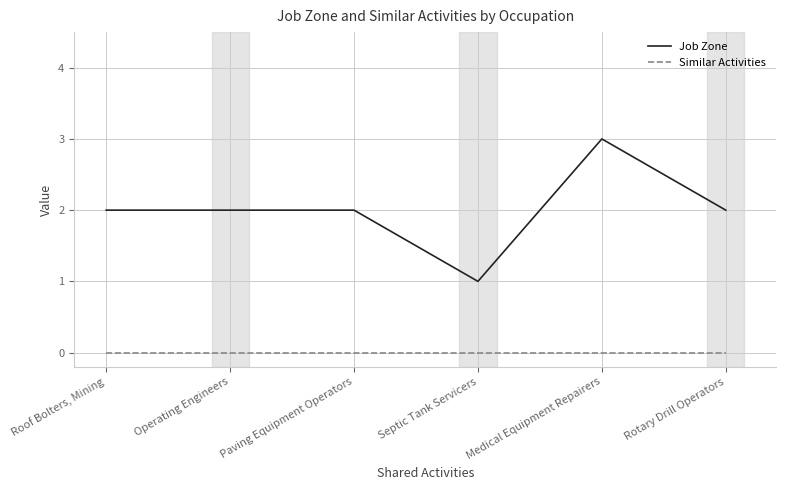

Which label corresponds to the largest value in the chart?

Medical Equipment Repairers